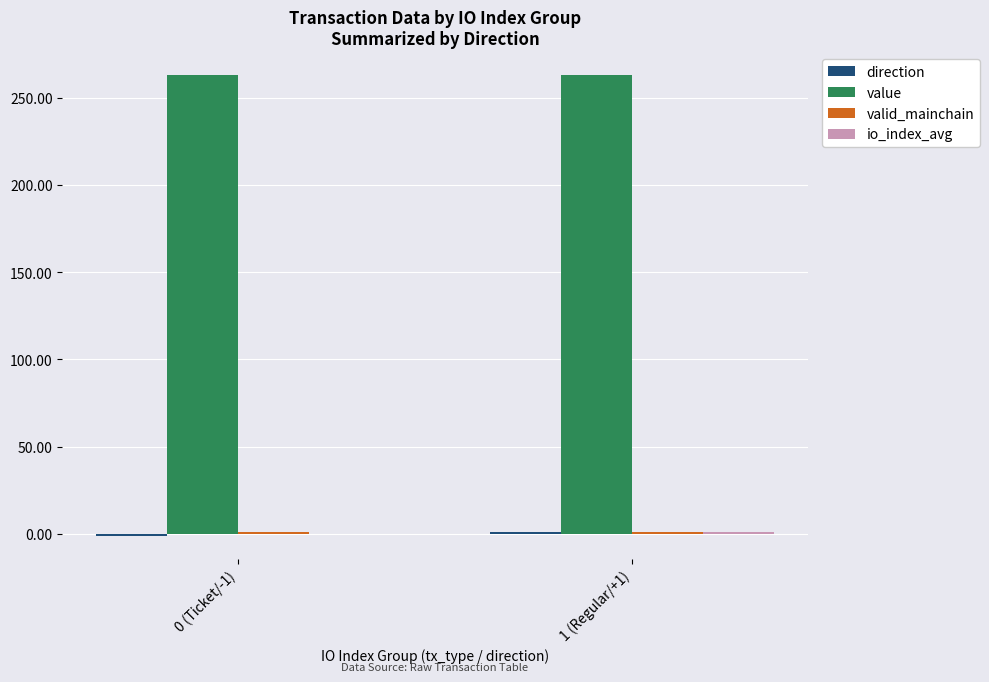

What is the greatest value displayed?

262.9